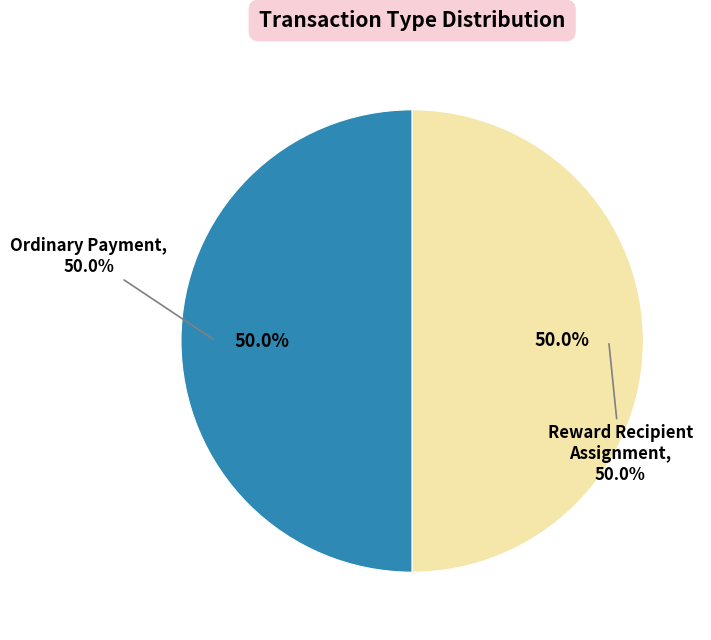

How many segments does this pie chart have?

2